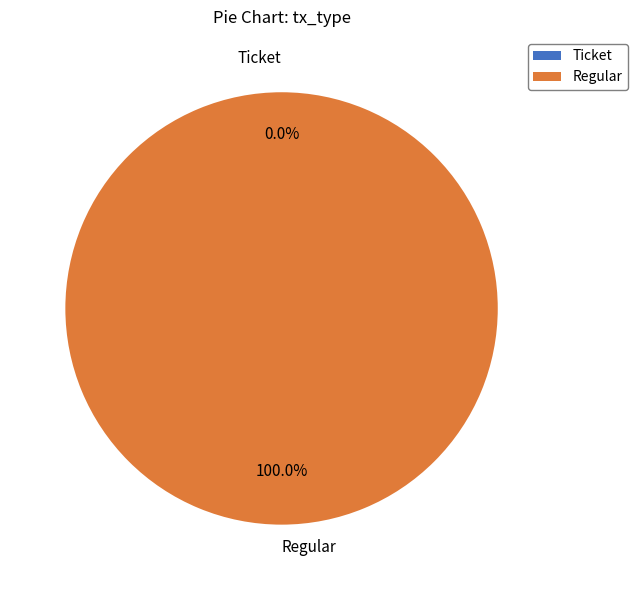

Combined, what portion of the pie is Regular and Ticket?

100.0%